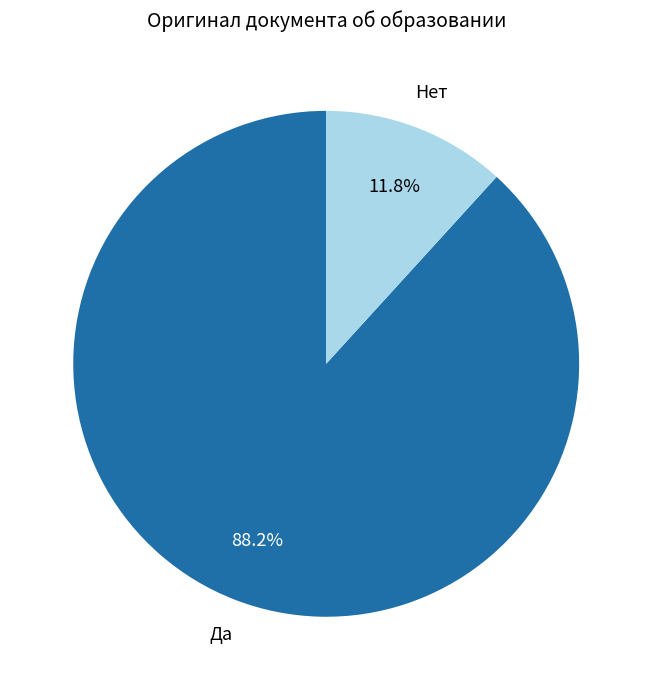

How many slices are in this pie chart?

2